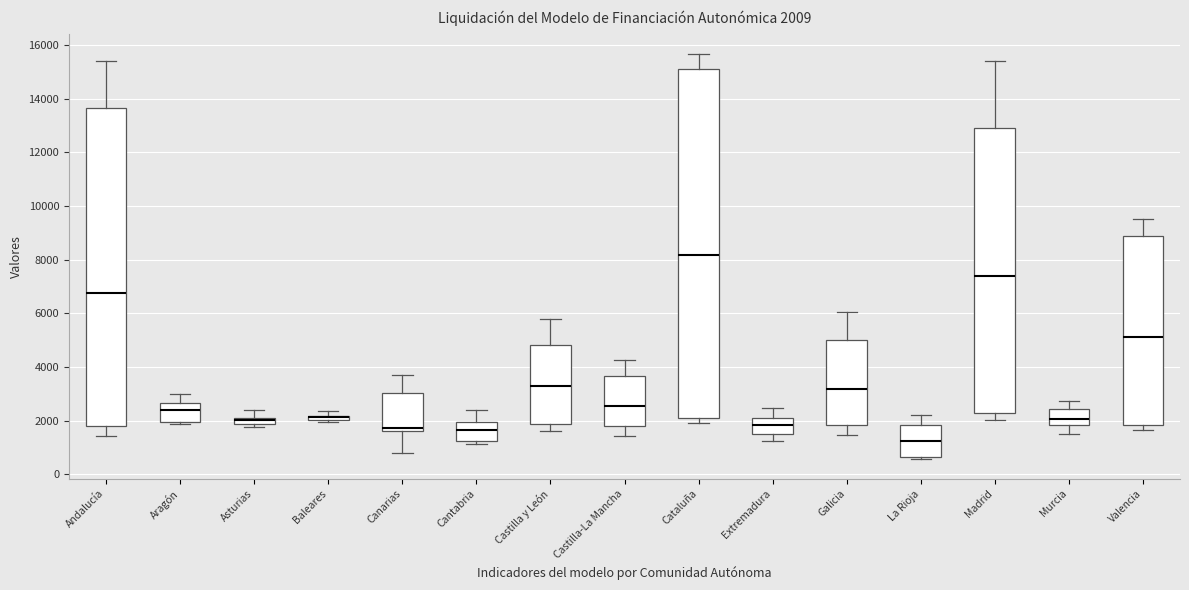

Which box is the tallest, from its lower edge to its upper edge?

Cataluña